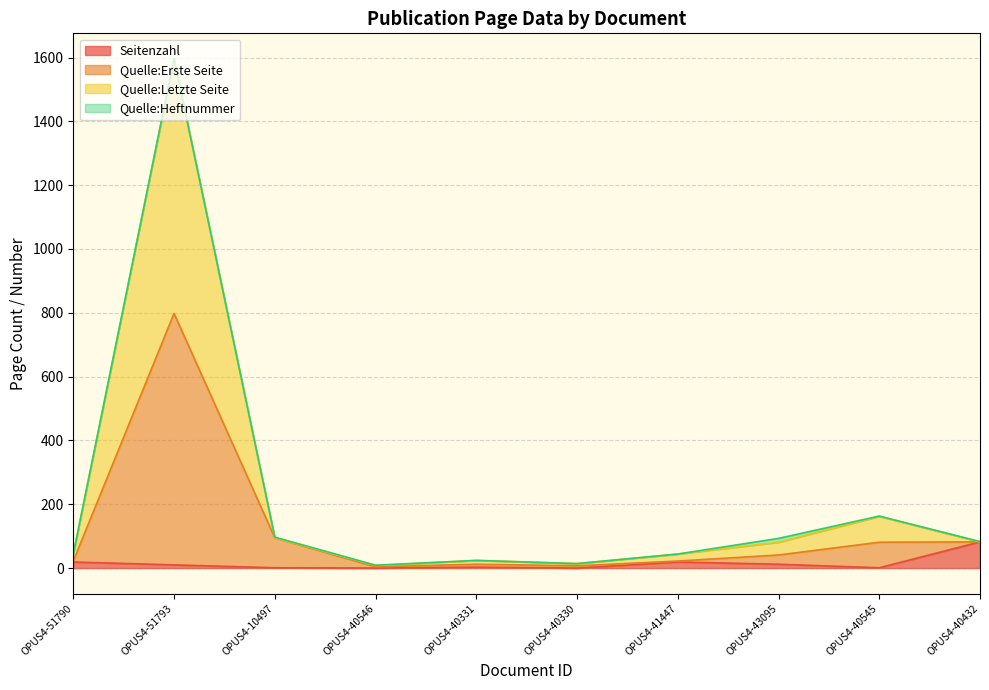

At which category is the sum across all series the highest?

OPUS4-51793